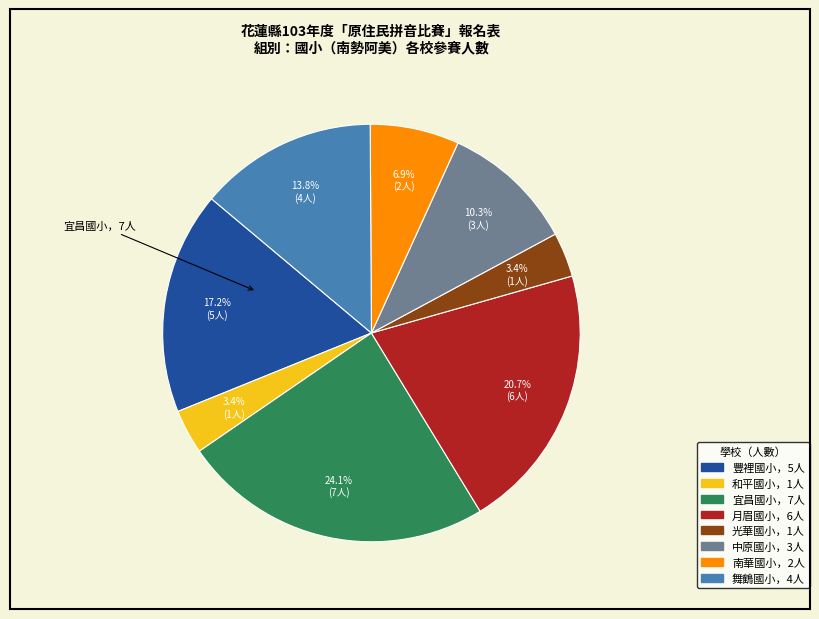

Does any single category account for the majority?

No